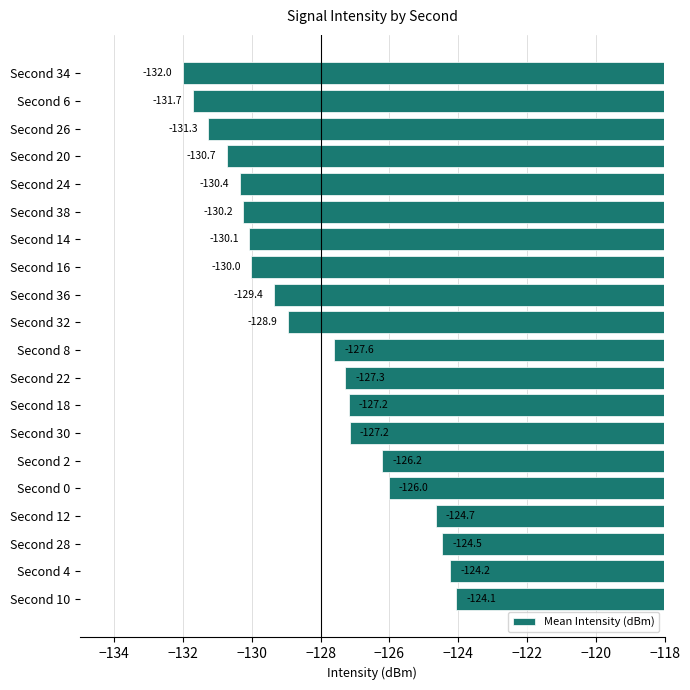

Count the number of data series in this chart.

1